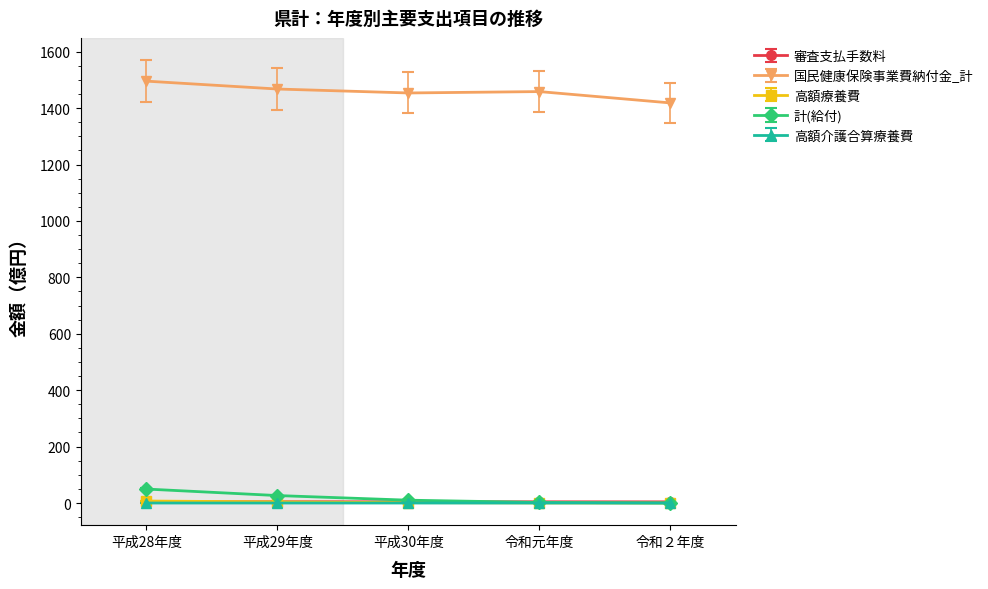

True or false: 高額療養費 and 国民健康保険事業費納付金_計 intersect in this chart.

False